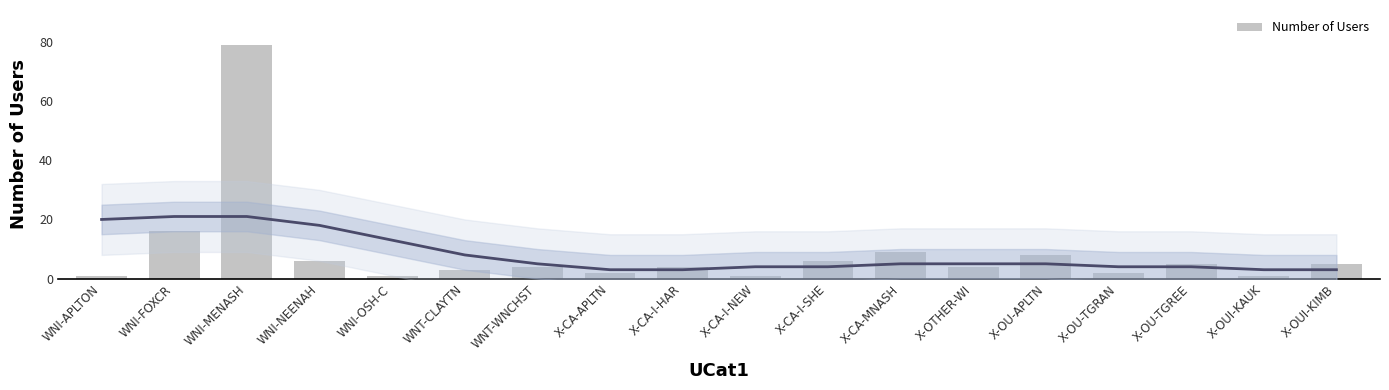

What is the change in value from WNI-NEENAH to WNT-WNCHST?

-2